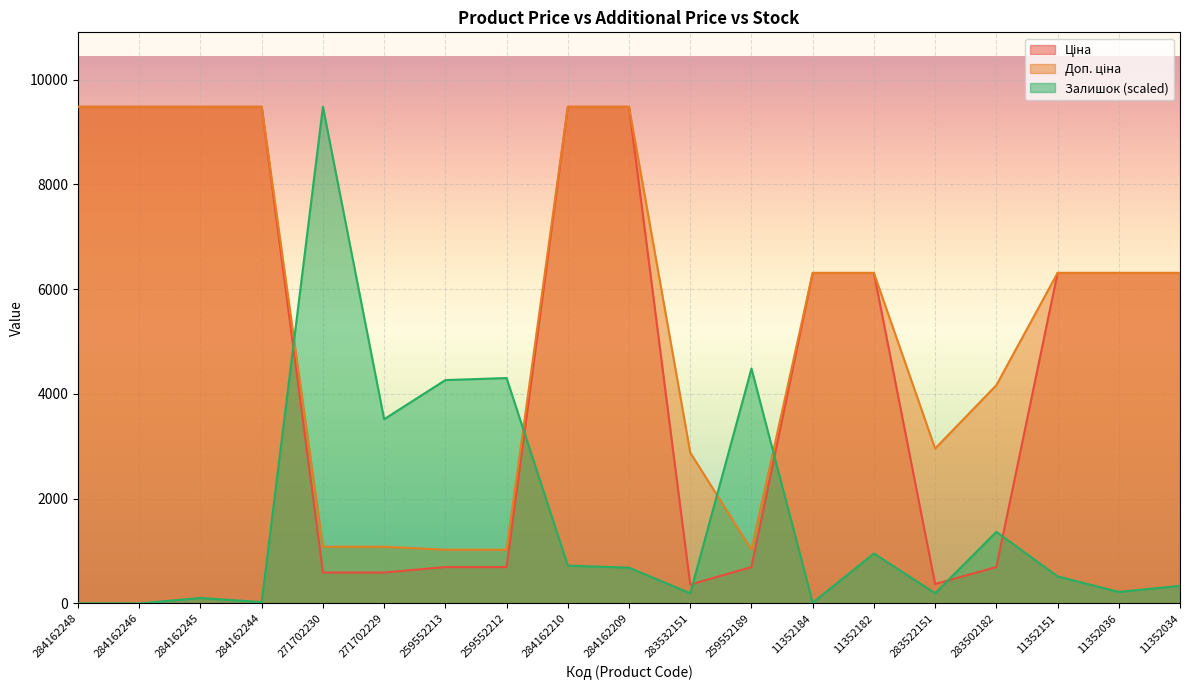

How many interior local valleys does the Залишок series have?

6